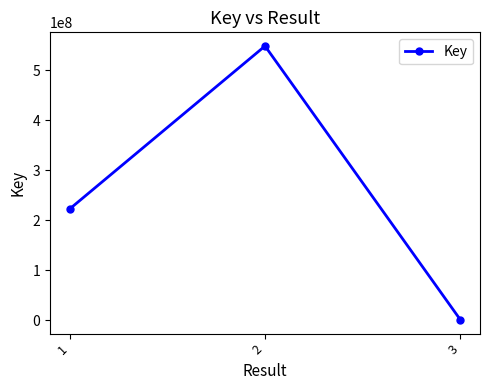

What is the sum of the values at 2 and 1?

771631279